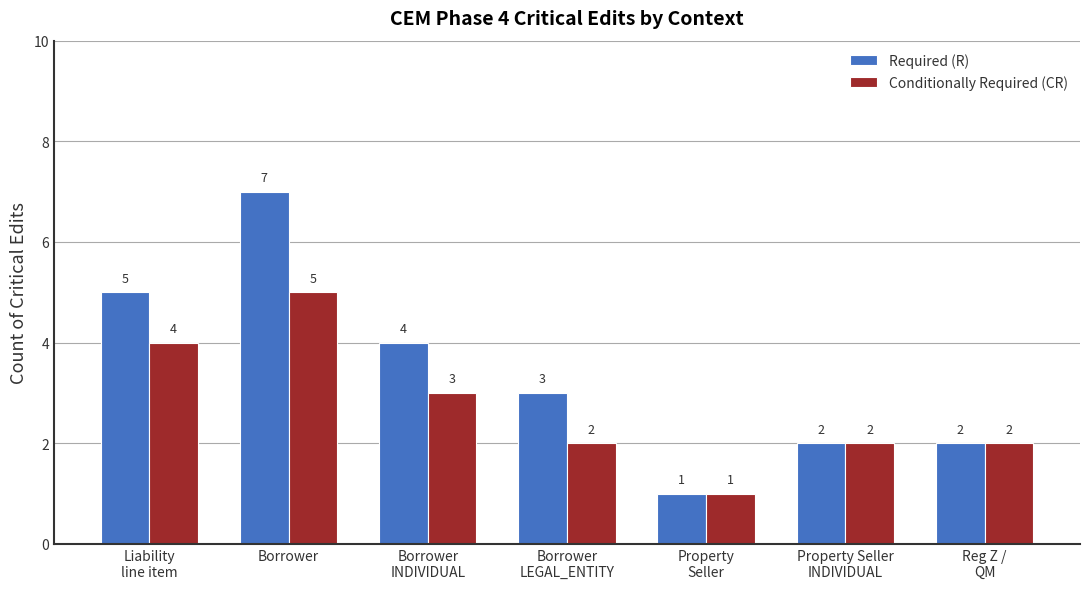

How many categories are shown in the chart?

7